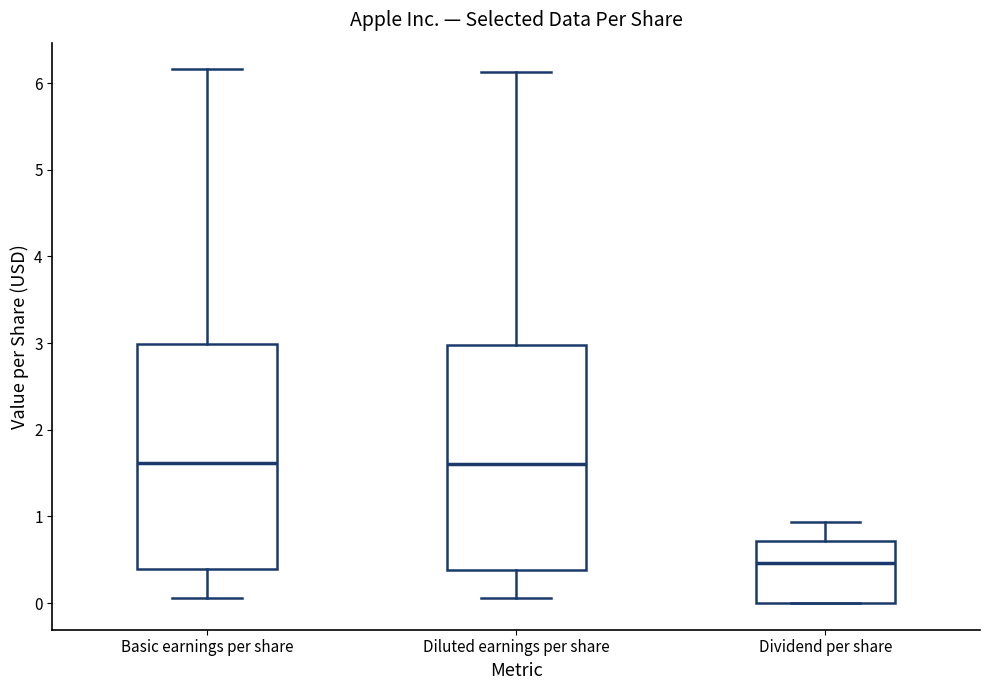

Which box has the lowest median line?

Dividend per share